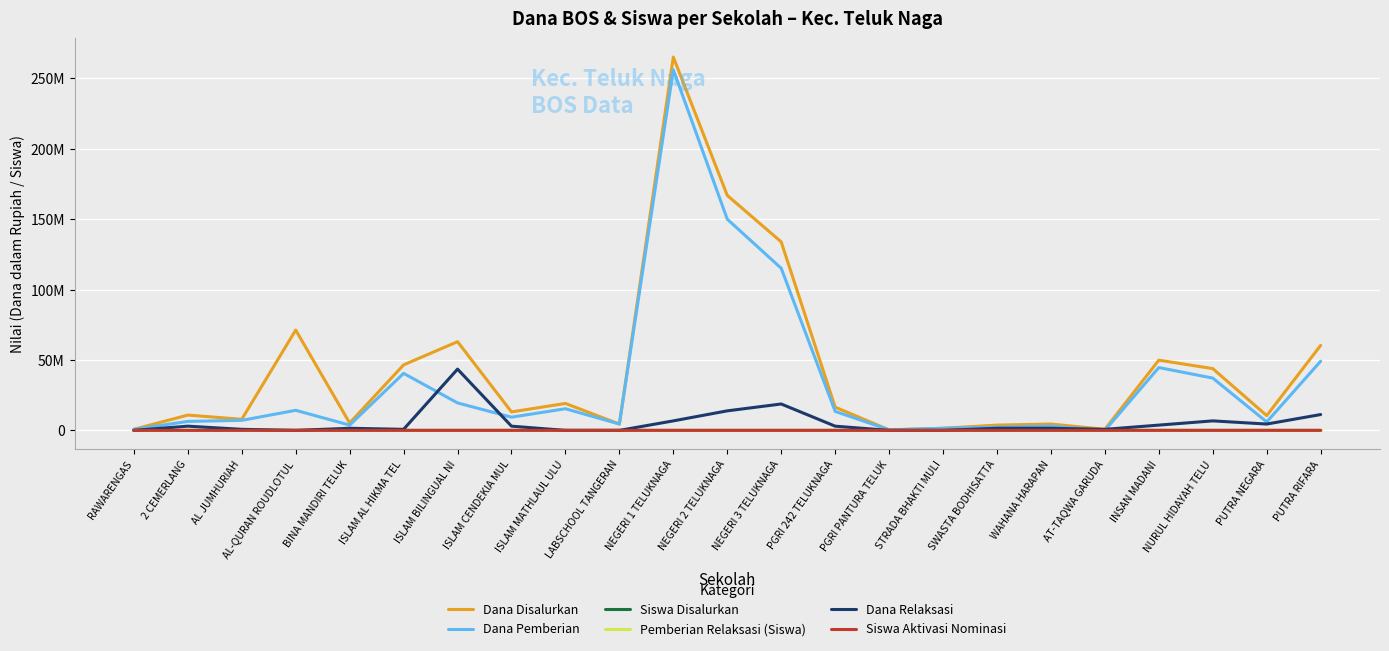

Which series has the largest range (max minus min)?

Dana Disalurkan